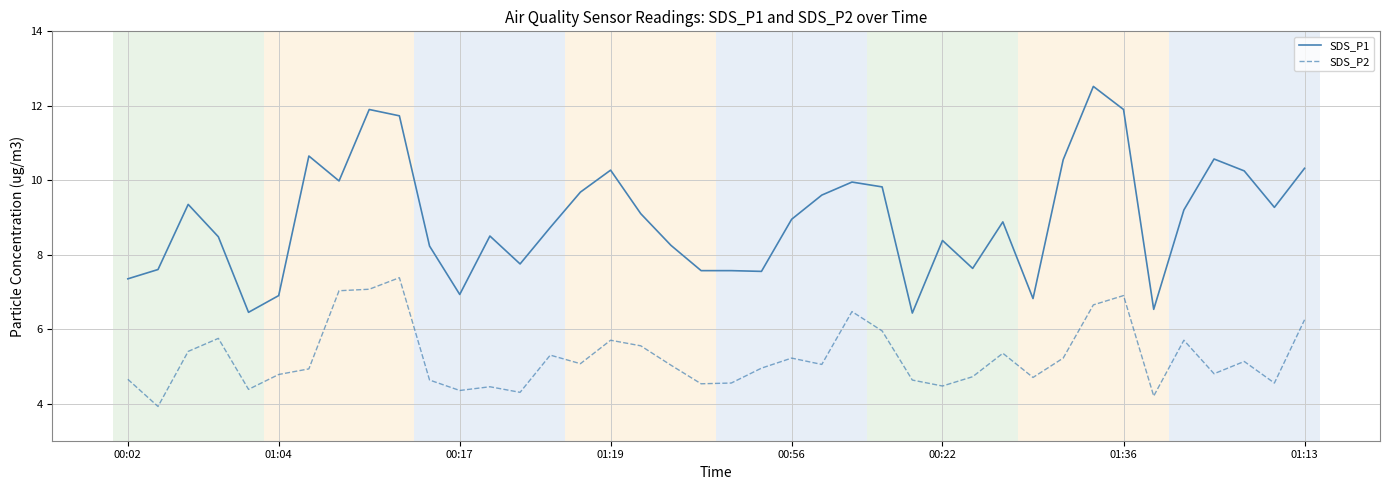

What is the greatest value displayed?

12.5